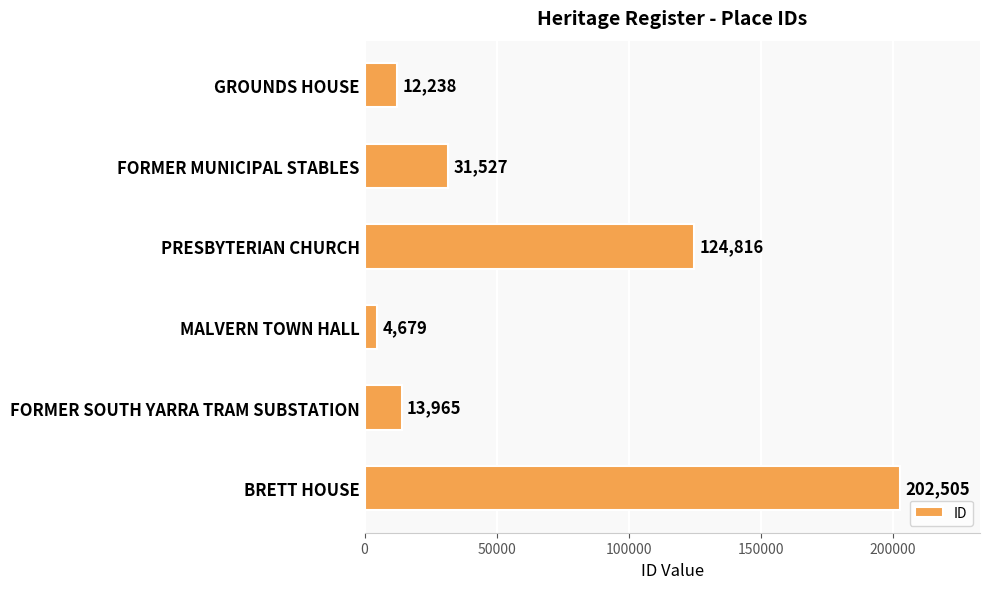

What is the change in value from FORMER SOUTH YARRA TRAM SUBSTATION to BRETT HOUSE?

+188540